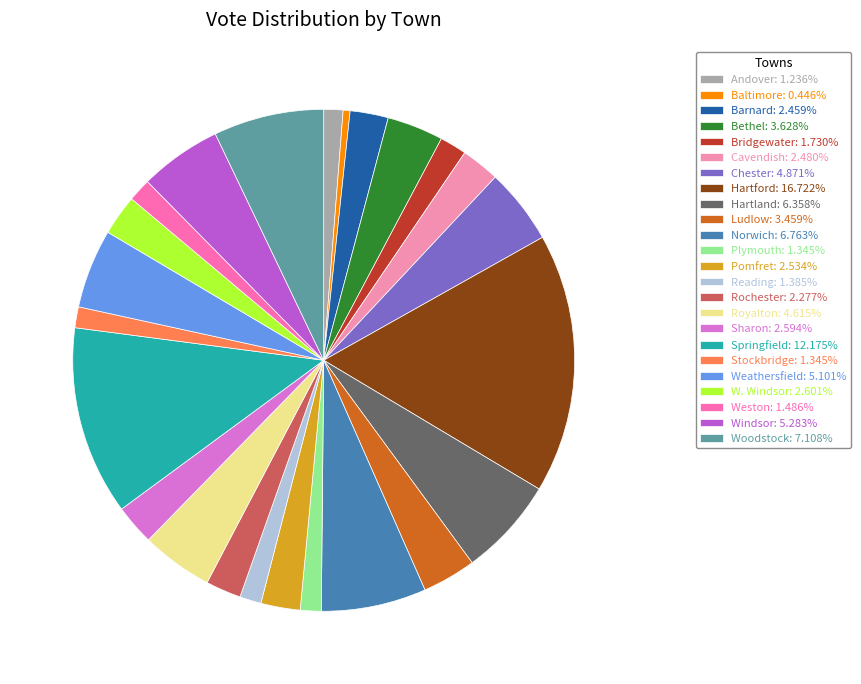

How many slices are in this pie chart?

24